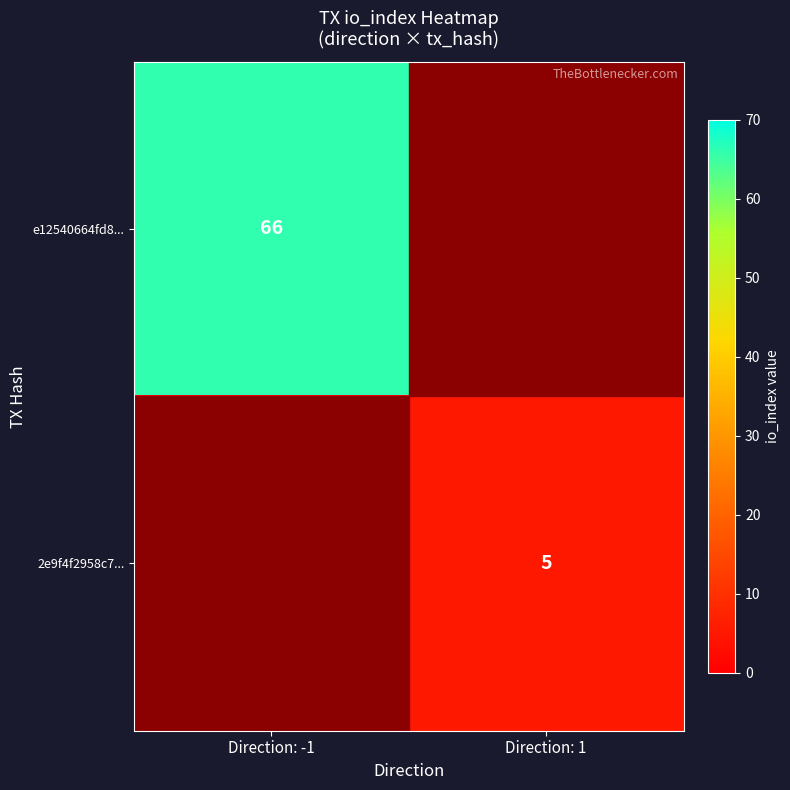

Is it true that 2e9f4f2958c7... equals 3 at Direction: 1?

False